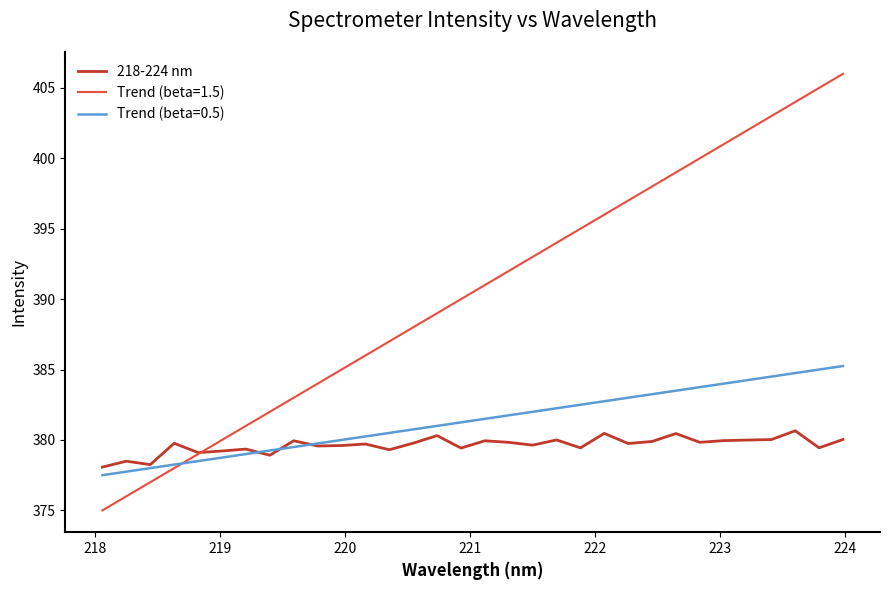

What is the minimum value for 218-224 nm?

378.1